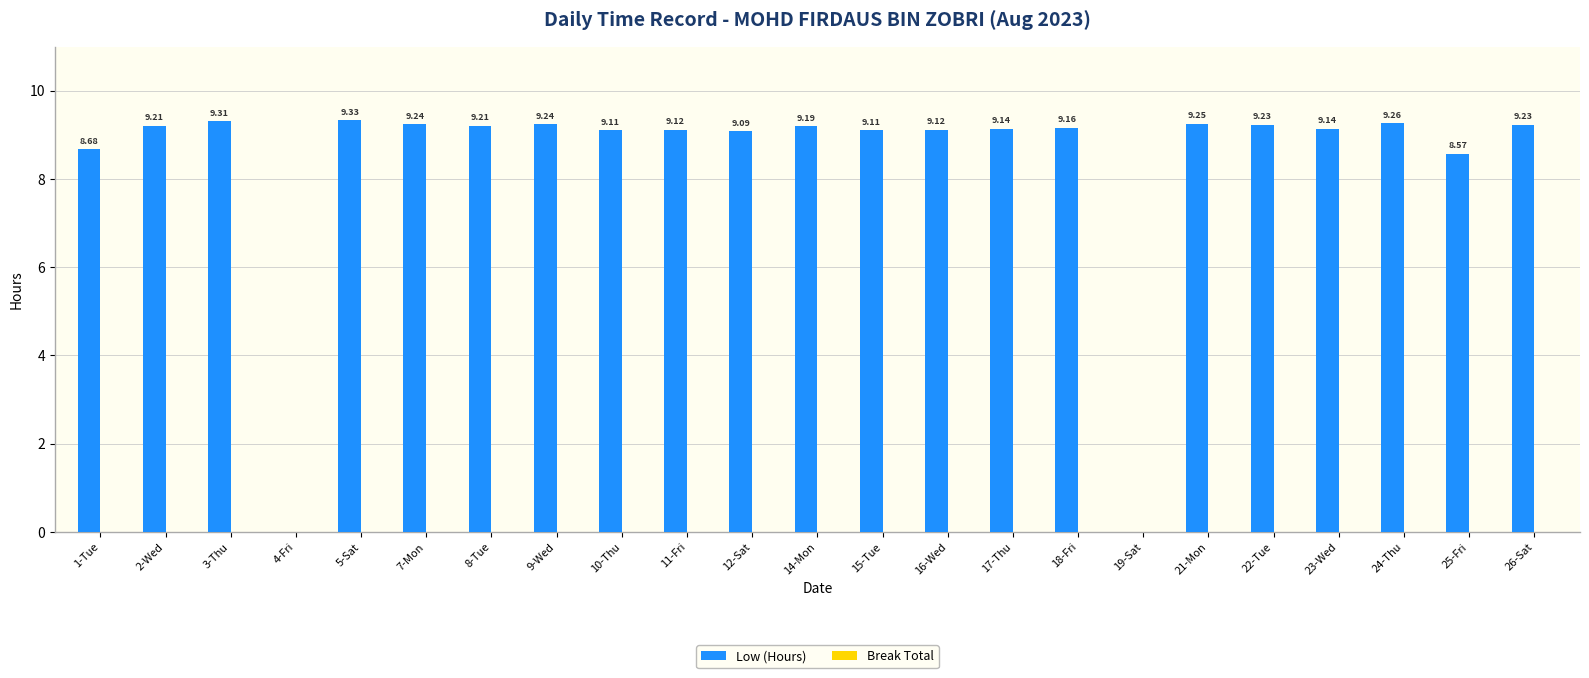

What is the sum of all values?

191.9